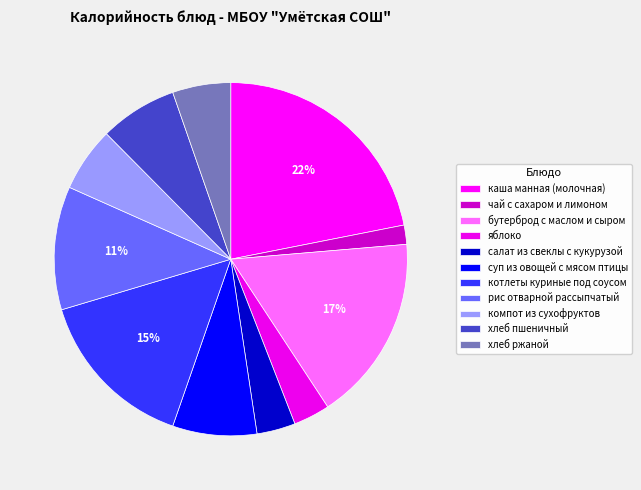

Which category has the smallest portion of the pie?

чай с сахаром и лимоном